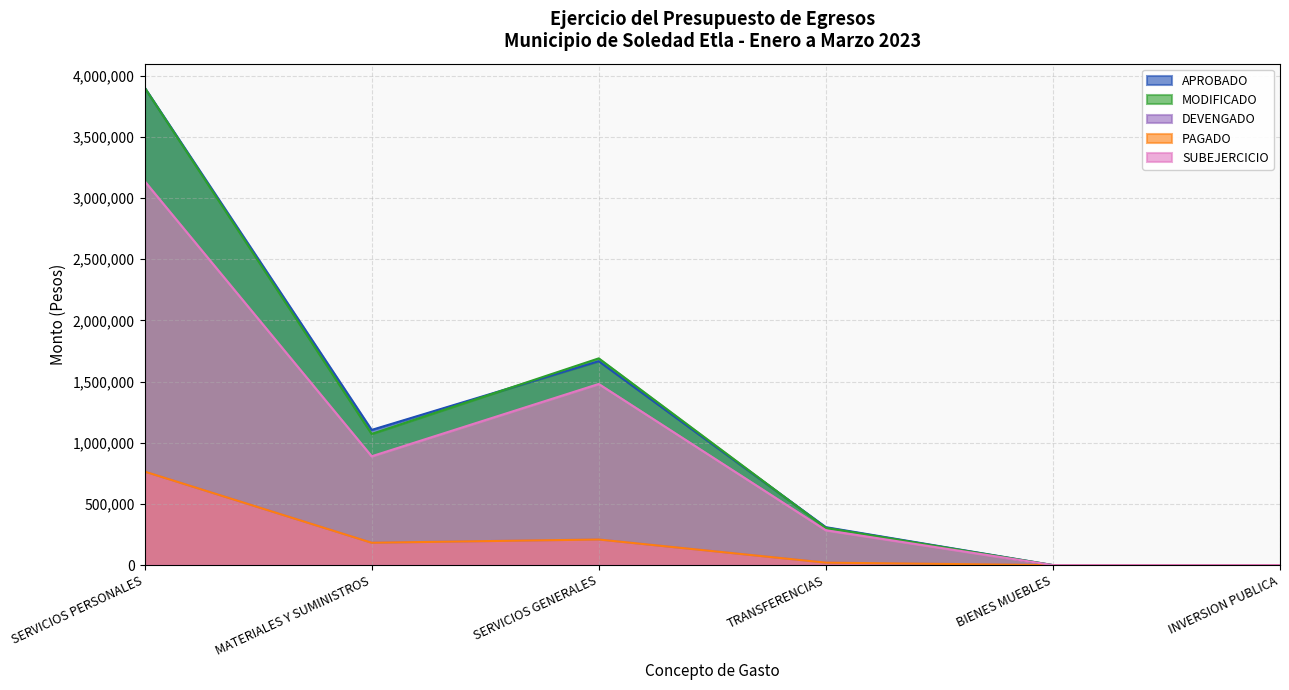

What is the average value of the DEVENGADO series?

196079.9